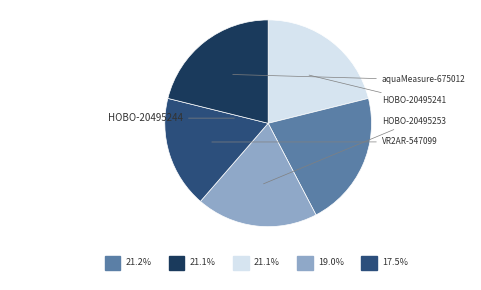

Is there a majority slice in this chart?

No